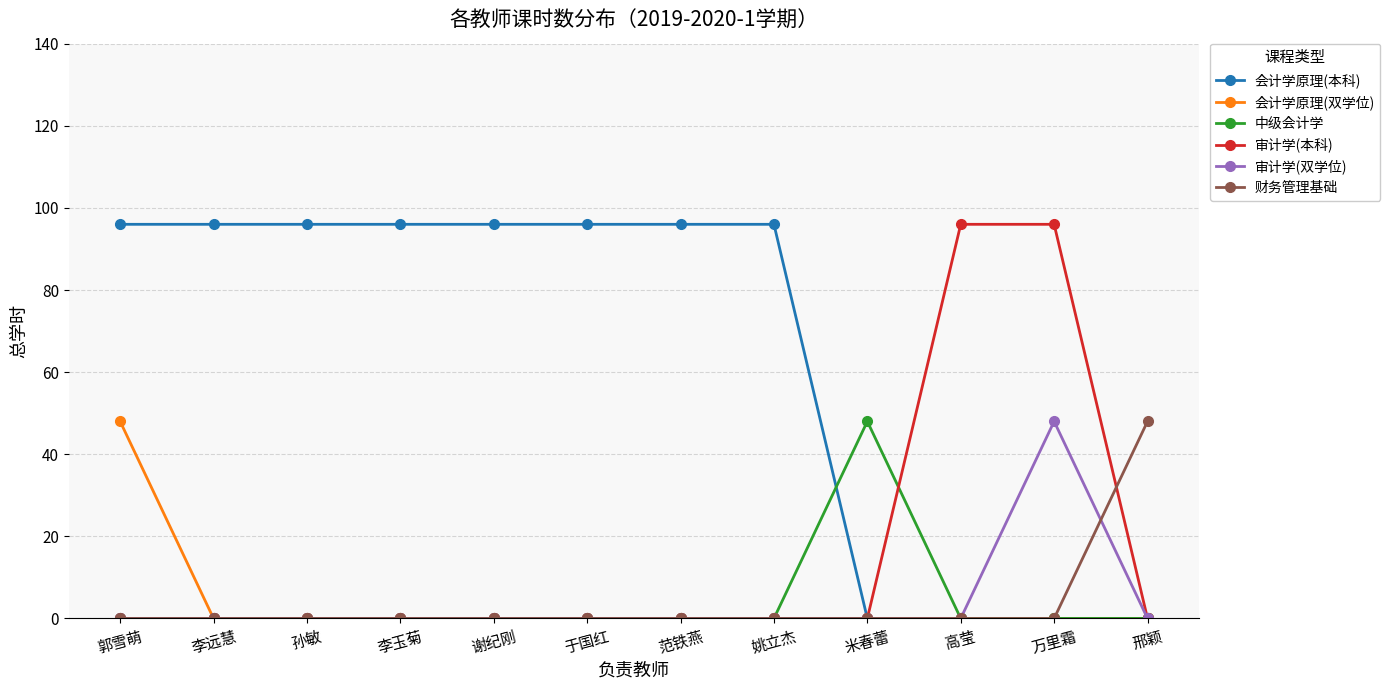

What position from the right is 姚立杰?

5